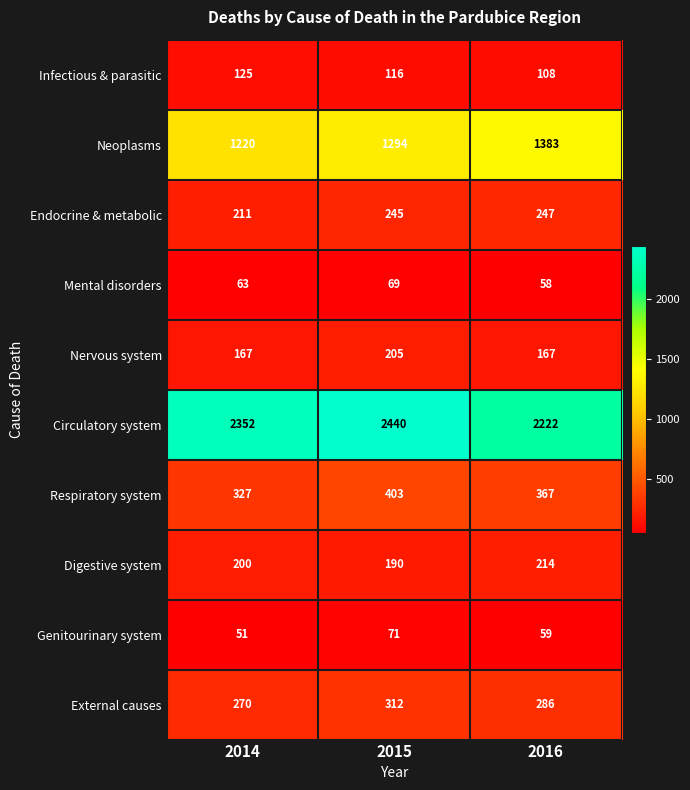

The value of Infectious & parasitic at 2015 is 116. True or false?

True